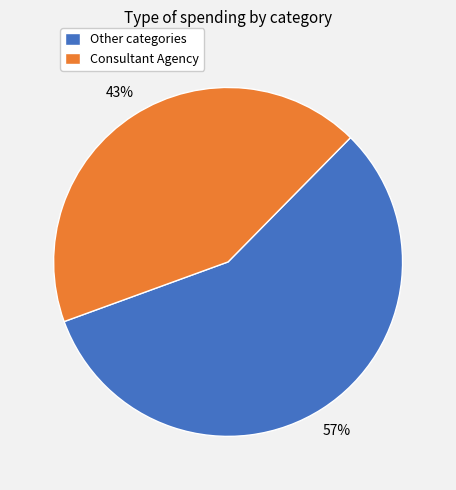

Between Consultant Agency and Other categories, which is larger?

Other categories